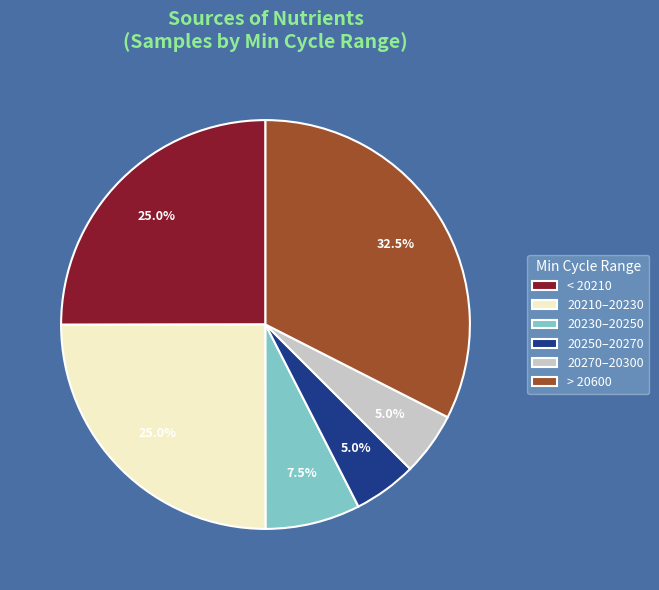

How many segments does this pie chart have?

6